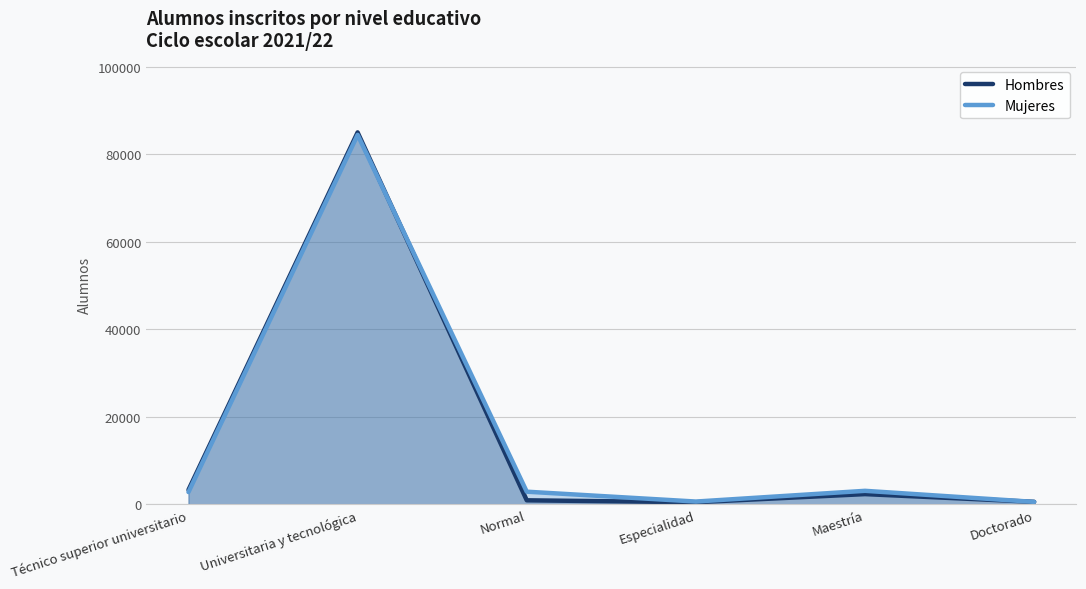

Reading right to left, extract all data points from this chart.

Hombres: Doctorado=556	Maestría=2320	Especialidad=463	Normal=904	Universitaria y tecnológica=85018	Técnico superior universitario=3295
Mujeres: Doctorado=545	Maestría=3074	Especialidad=622	Normal=2875	Universitaria y tecnológica=84455	Técnico superior universitario=2786